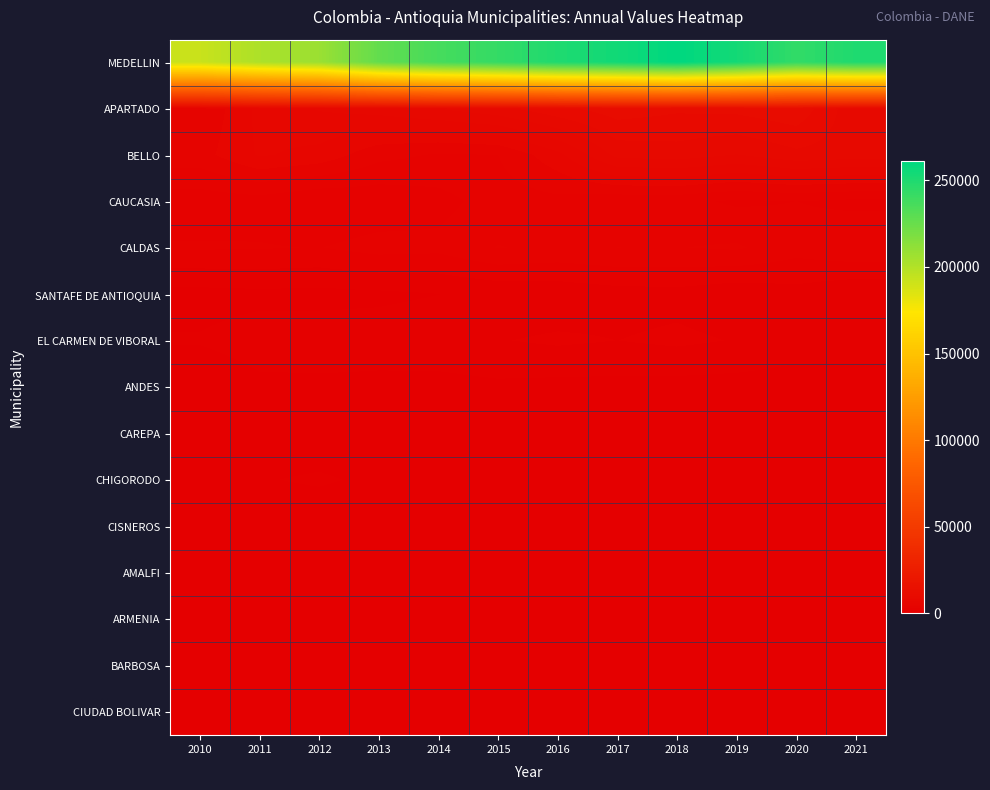

Reading left to right, extract all data points from this chart.

MEDELLIN: 2010=192334	2011=201622	2012=207835	2013=226685	2014=236689	2015=242671	2016=249976	2017=254651	2018=260864	2019=253798	2020=243604	2021=249995
APARTADO: 2010=4112	2011=6413	2012=7213	2013=7587	2014=8177	2015=8868	2016=9927	2017=10752	2018=10366	2019=10491	2020=10980	2021=8391
BELLO: 2010=4692	2011=6232	2012=5793	2013=4397	2014=3975	2015=4075	2016=5805	2017=8456	2018=8698	2019=8118	2020=8904	2021=8669
CAUCASIA: 2010=2449	2011=2597	2012=2043	2013=2291	2014=2674	2015=3552	2016=3780	2017=3331	2018=3348	2019=2893	2020=3061	2021=2810
CALDAS: 2010=3164	2011=3124	2012=3028	2013=3453	2014=3338	2015=4115	2016=3863	2017=4081	2018=4052	2019=4205	2020=3447	2021=3938
SANTAFE DE ANTIOQUIA: 2010=651	2011=767	2012=705	2013=817	2014=1004	2015=1229	2016=1331	2017=1611	2018=1697	2019=1324	2020=1671	2021=1124
EL CARMEN DE VIBORAL: 2010=1103	2011=1470	2012=1584	2013=1534	2014=1687	2015=1988	2016=2210	2017=2034	2018=2253	2019=1981	2020=1571	2021=1589
ANDES: 2010=241	2011=796	2012=791	2013=737	2014=672	2015=813	2016=713	2017=701	2018=646	2019=604	2020=474	2021=395
CAREPA: 2010=368	2011=351	2012=341	2013=203	2014=130	2015=254	2016=210	2017=241	2018=303	2019=306	2020=428	2021=368
CHIGORODO: 2010=687	2011=948	2012=1158	2013=804	2014=450	2015=283	2016=36	2017=29	2018=48	2019=40	2020=0	2021=48
CISNEROS: 2010=266	2011=255	2012=262	2013=251	2014=123	2015=149	2016=415	2017=584	2018=430	2019=299	2020=205	2021=220
AMALFI: 2010=214	2011=398	2012=264	2013=295	2014=305	2015=284	2016=209	2017=197	2018=181	2019=81	2020=3	2021=42
ARMENIA: 2010=436	2011=449	2012=406	2013=441	2014=331	2015=200	2016=101	2017=712	2018=37	2019=109	2020=175	2021=93
BARBOSA: 2010=457	2011=680	2012=567	2013=479	2014=118	2015=119	2016=0	2017=12	2018=0	2019=1	2020=0	2021=0
CIUDAD BOLIVAR: 2010=60	2011=383	2012=439	2013=394	2014=170	2015=42	2016=0	2017=0	2018=26	2019=51	2020=63	2021=60